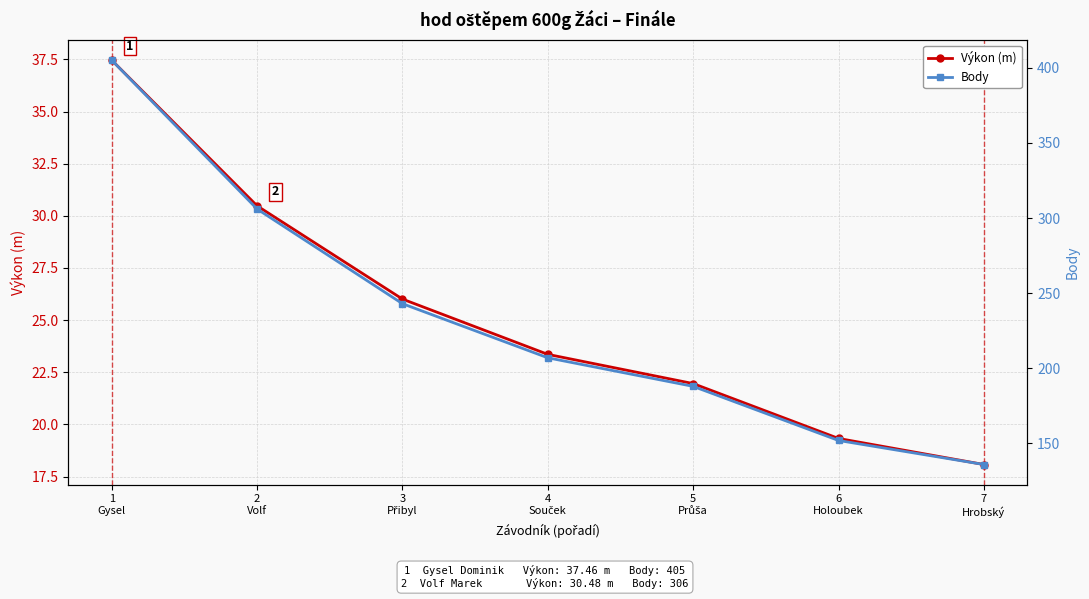

How many data points in Výkon (m) are less than 23?

3